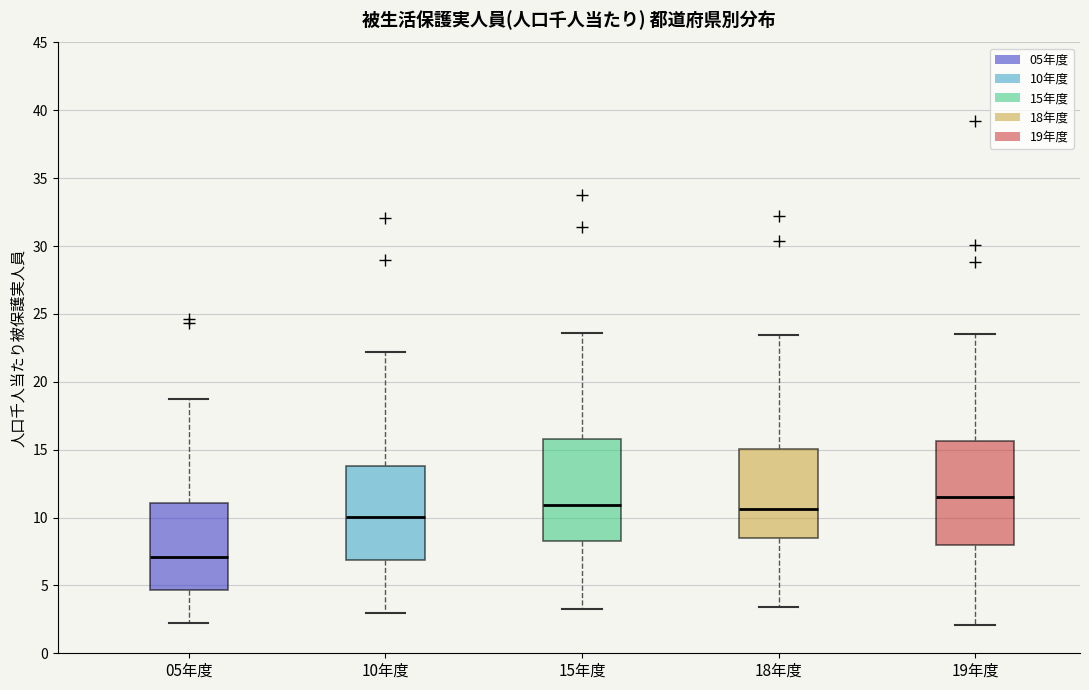

Reading left to right, transcribe this box plot: for each box, give where its median line is, the range the box spans, and where its two whiskers end, as read against the y-axis. The values are not printed on the chart, so give them approximately, as read against the axis.

05年度: median 7.0, box 4.5 to 11.0, whiskers 2.5 to 19.0
10年度: median 10.0, box 7.0 to 14.0, whiskers 3.0 to 22.0
15年度: median 11.0, box 8.5 to 16.0, whiskers 3.5 to 23.5
18年度: median 10.5, box 8.5 to 15.0, whiskers 3.5 to 23.5
19年度: median 11.5, box 8.0 to 15.5, whiskers 2.0 to 23.5